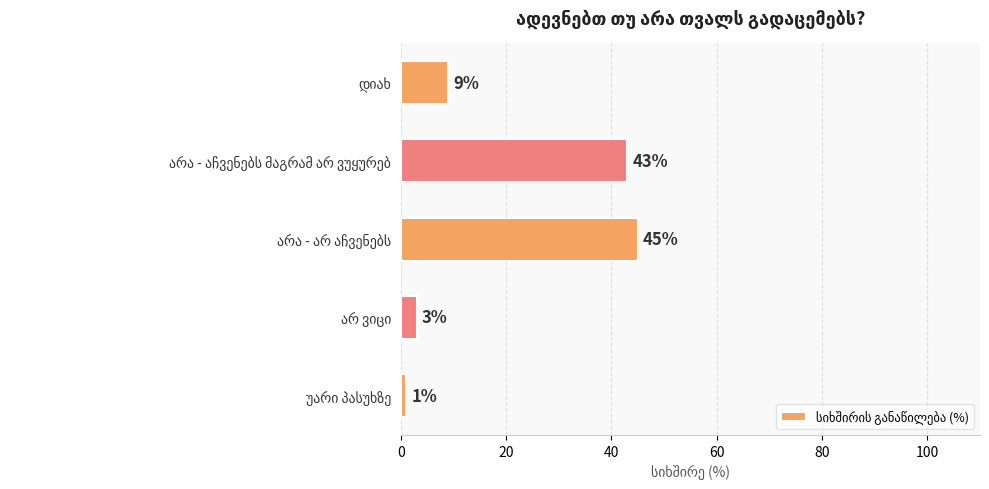

What is the average value?

20